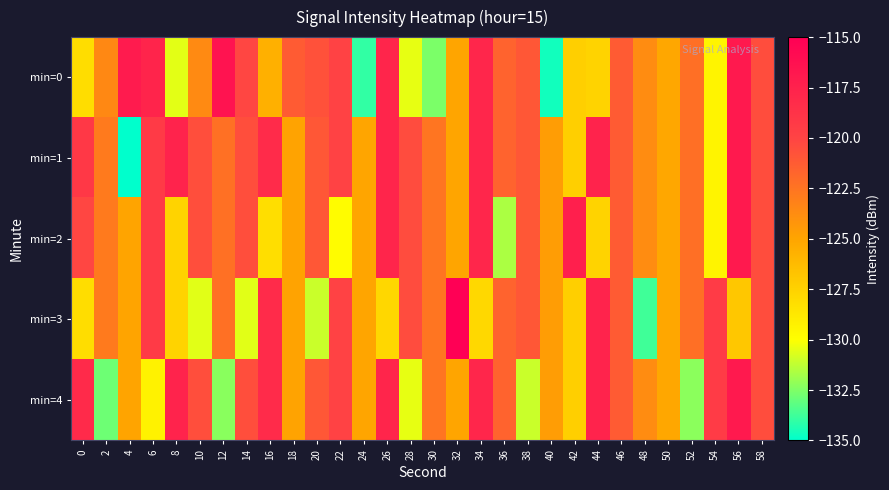

At which category is the sum across all series the highest?

56